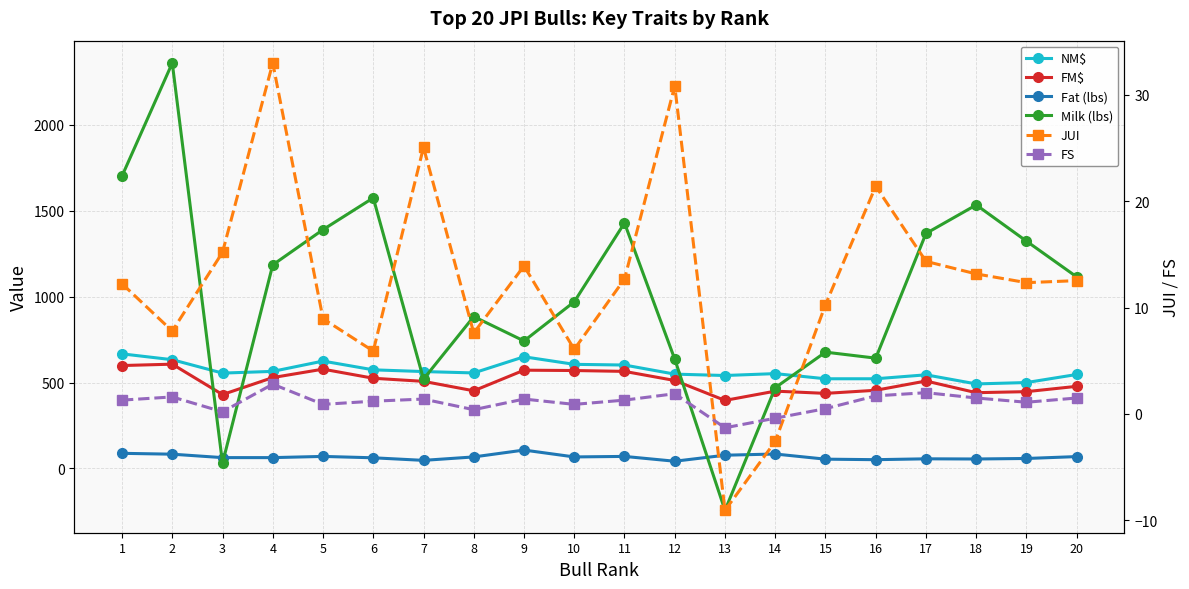

What is the approximate value of FS at 11?

1.3